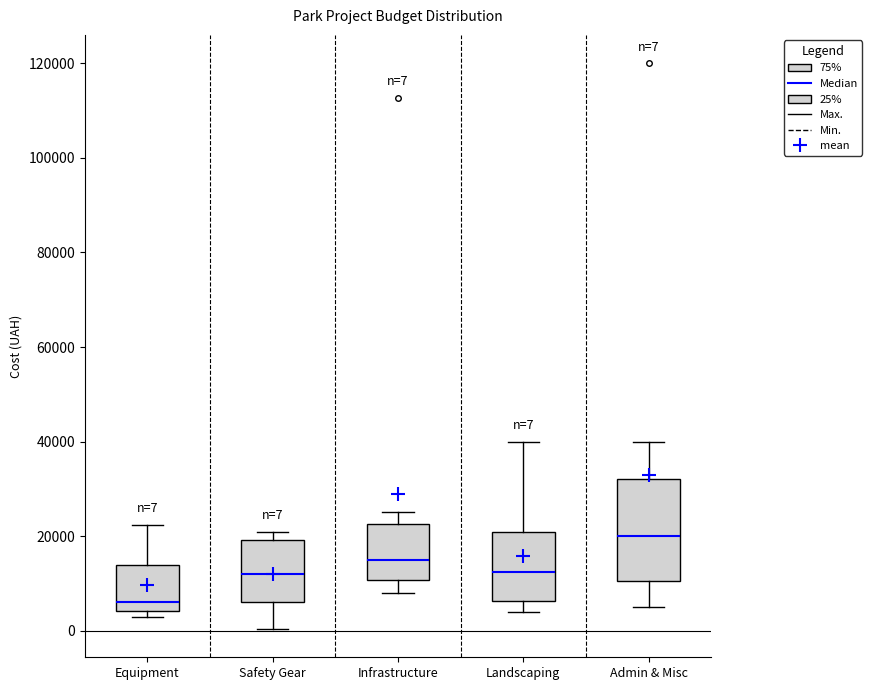

Which box is the tallest, from its lower edge to its upper edge?

Admin & Misc